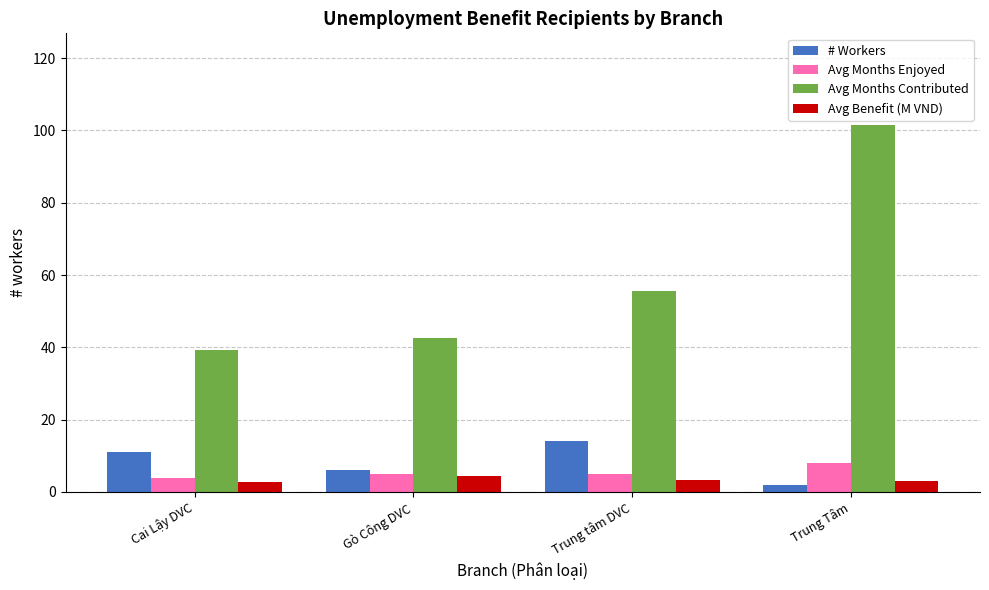

How many bars are there in each group?

4